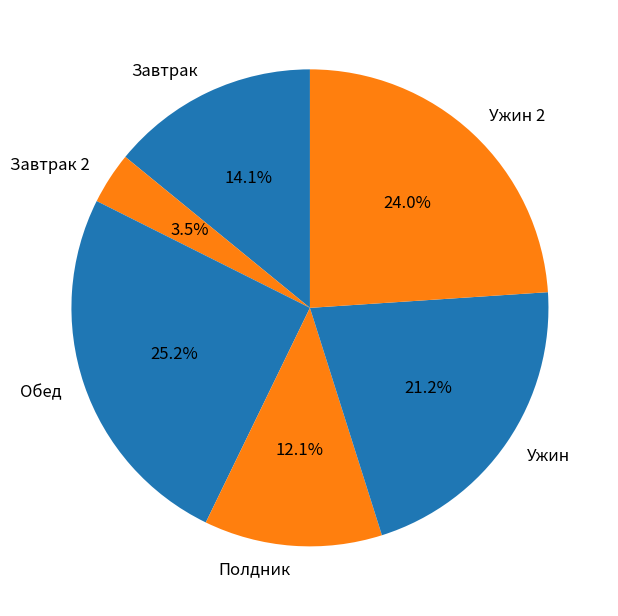

Approximately how many times larger is the value at Полдник compared to Обед?

0.5